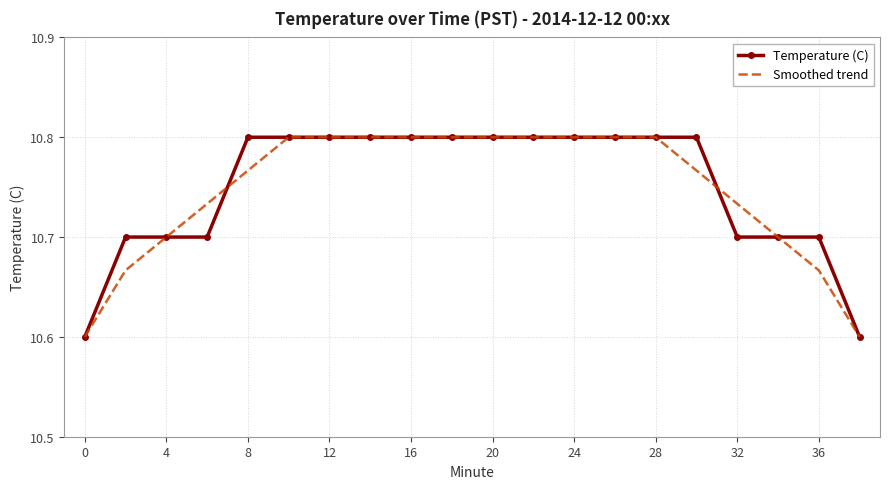

True or false: Smoothed trend and Temperature (C) intersect in this chart.

True